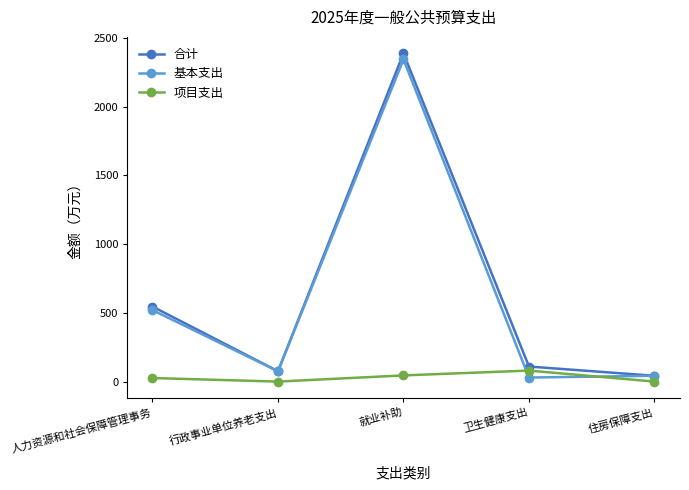

True or false: 合计 has more than 0 points higher than both neighbors.

True